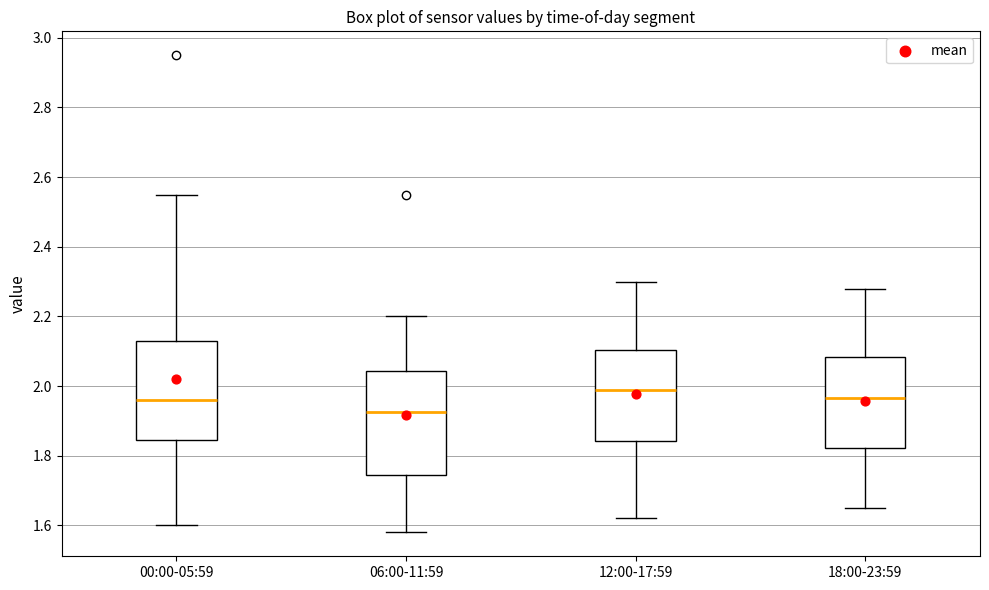

Which box has the lowest median line?

06:00-11:59